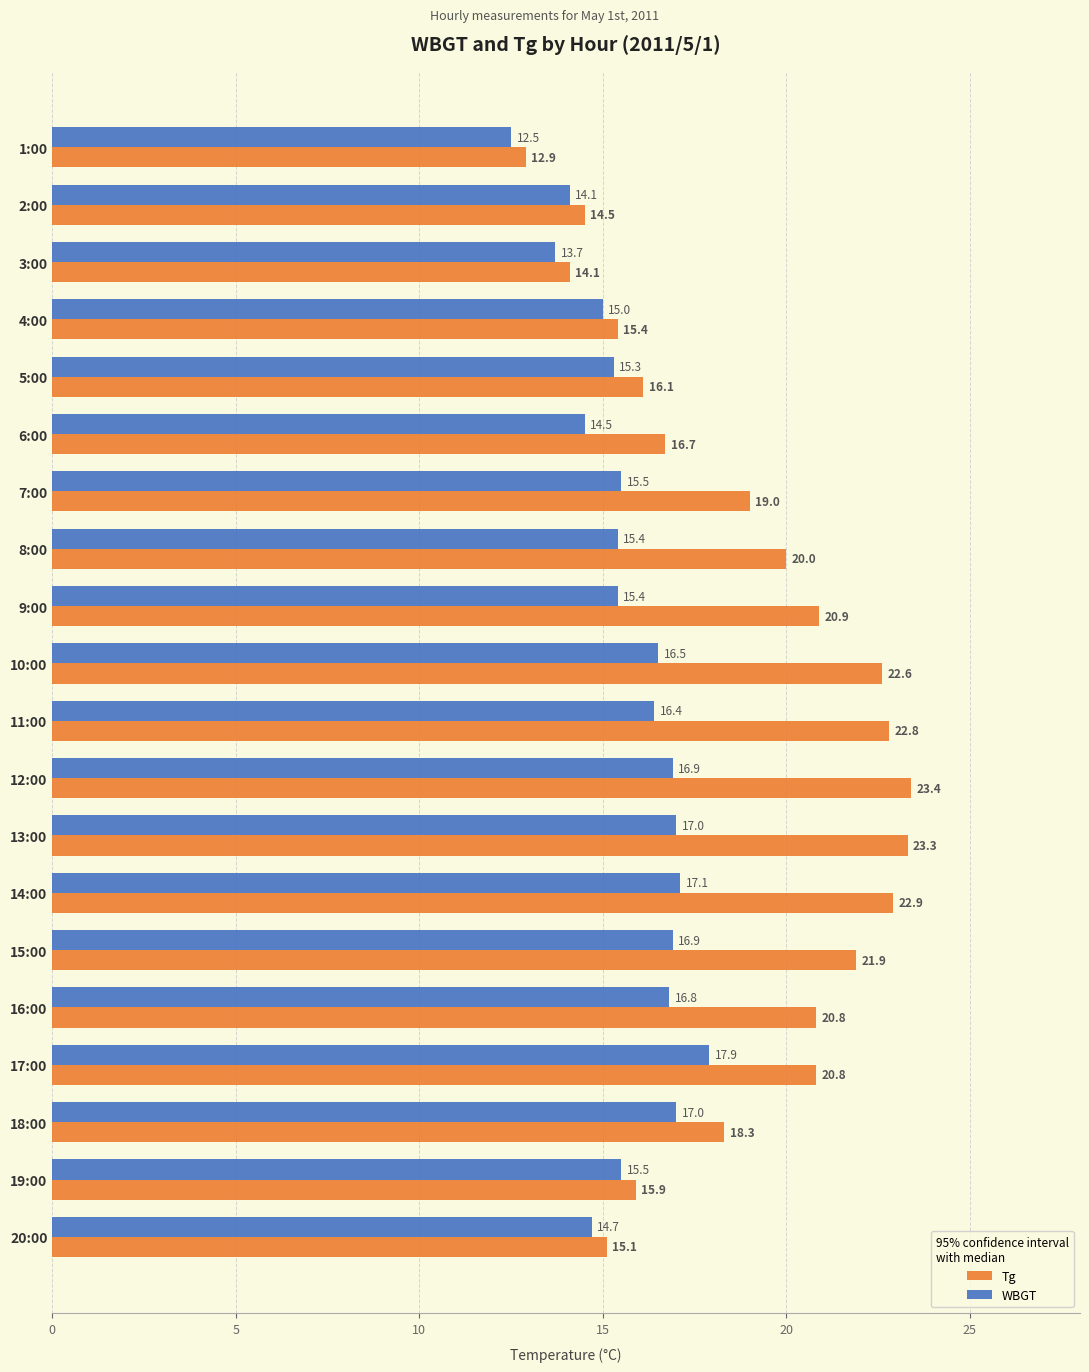

Rank the series at 12:00 from lowest to highest value.

WBGT, Tg